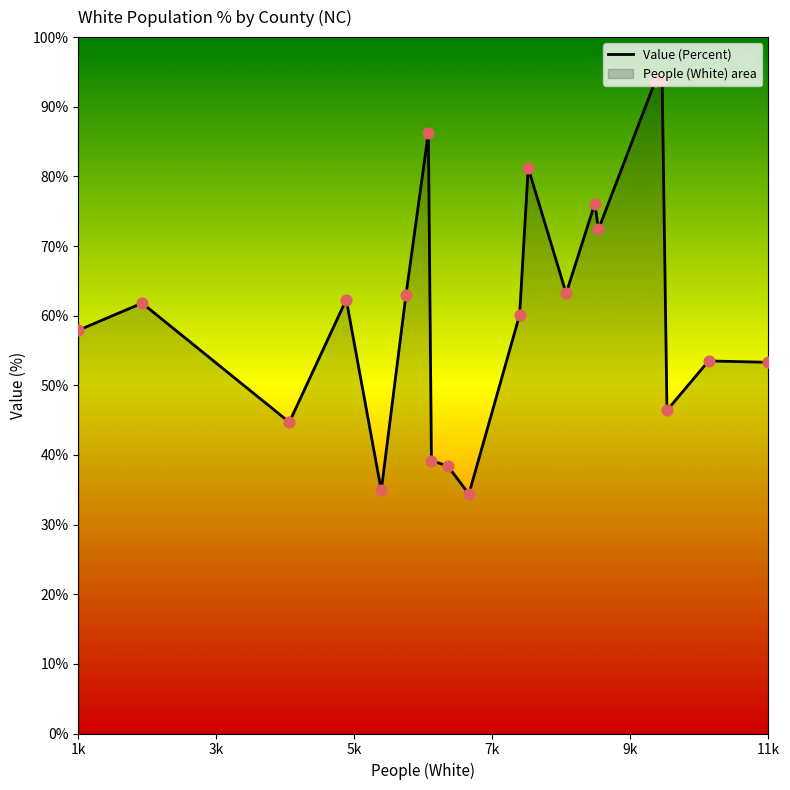

What is the difference between the maximum and minimum values?

59.4